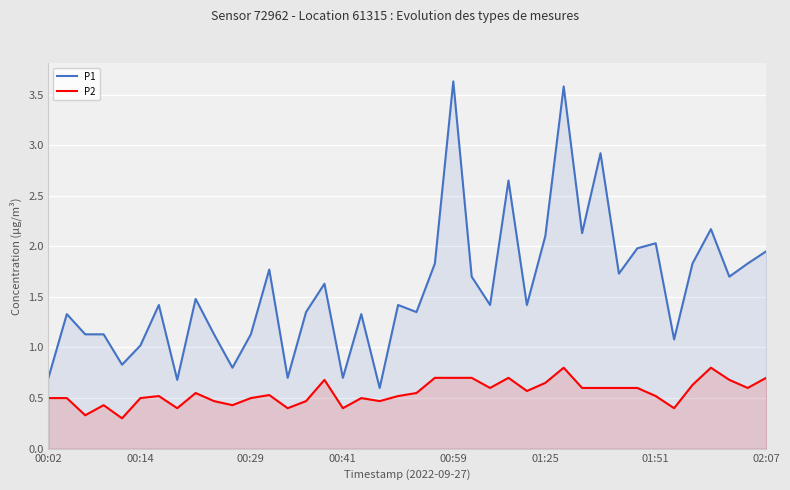

How many data points in P1 are above 1?

33